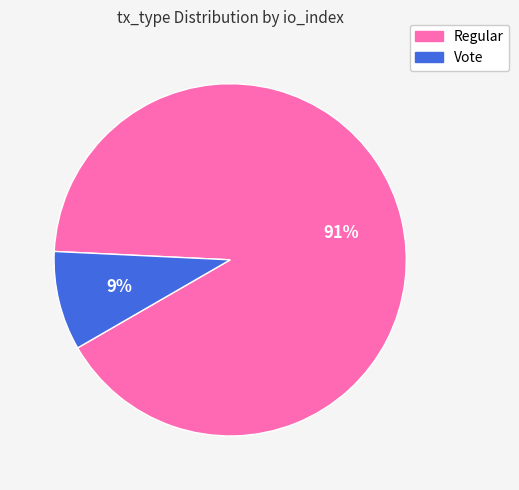

Is there any slice that represents more than half of the pie?

Yes